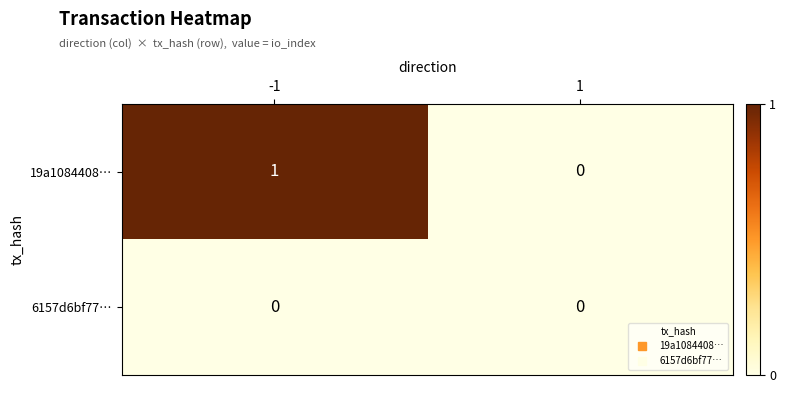

True or false: 6157d6bf77… has a value of 0 at 1.

True